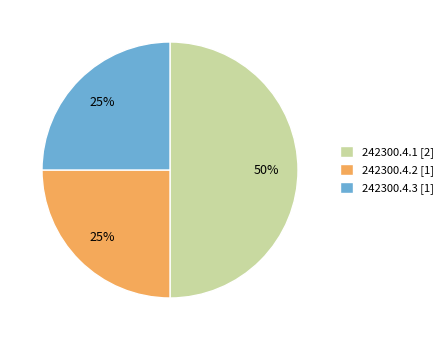

What is the largest slice in the pie chart?

242300.4.1